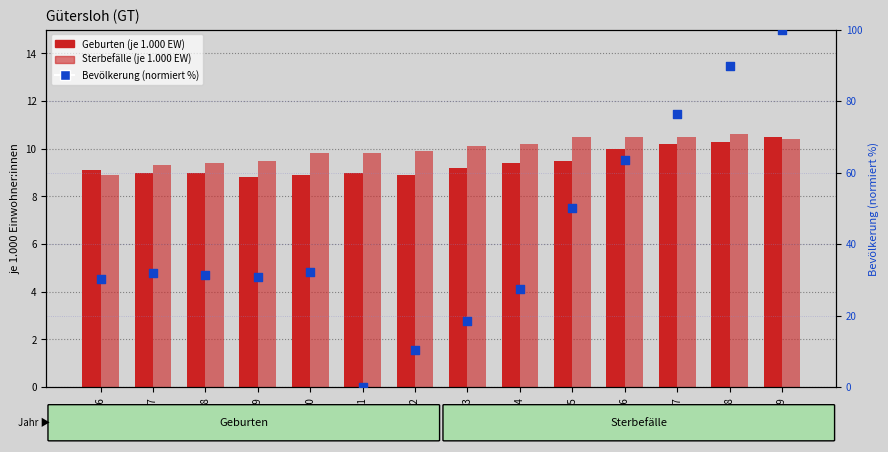

What is the total value across all series at 2008?

49.6